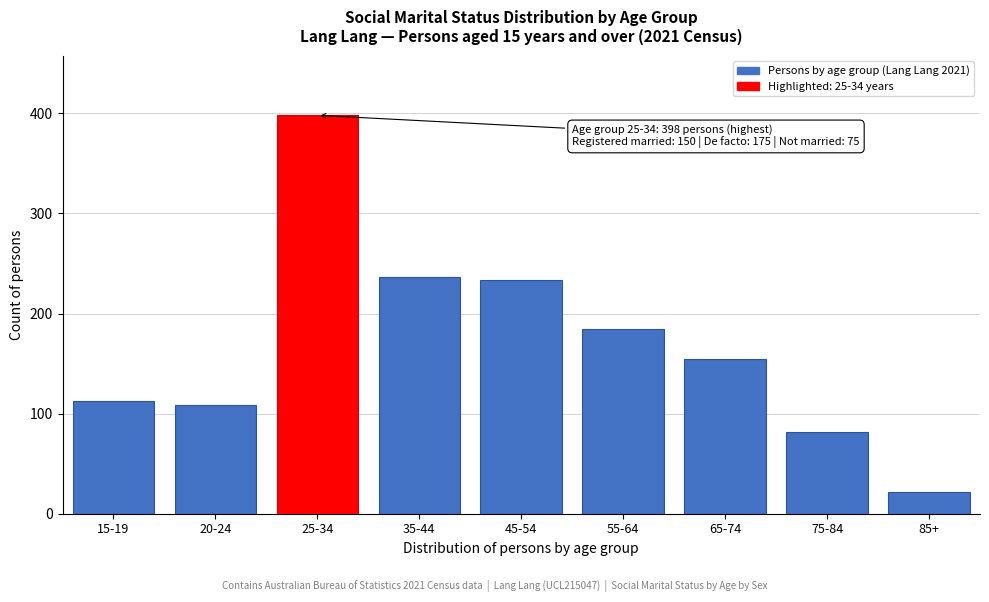

Reading left to right, list all the values displayed in this chart.

15-19=113	20-24=109	25-34=398	35-44=236	45-54=233	55-64=185	65-74=155	75-84=82	85+=22